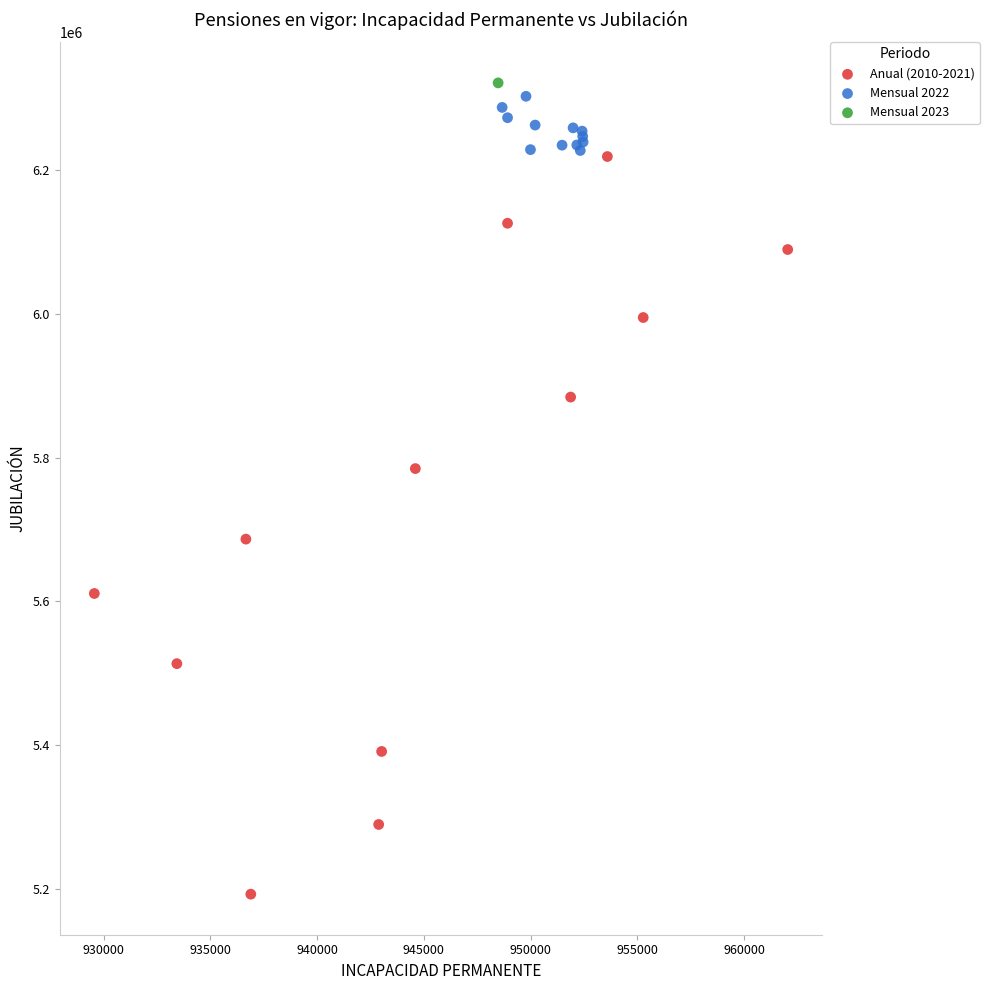

What are all the series names shown in the legend?

Anual (2010-2021), Mensual 2022, Mensual 2023